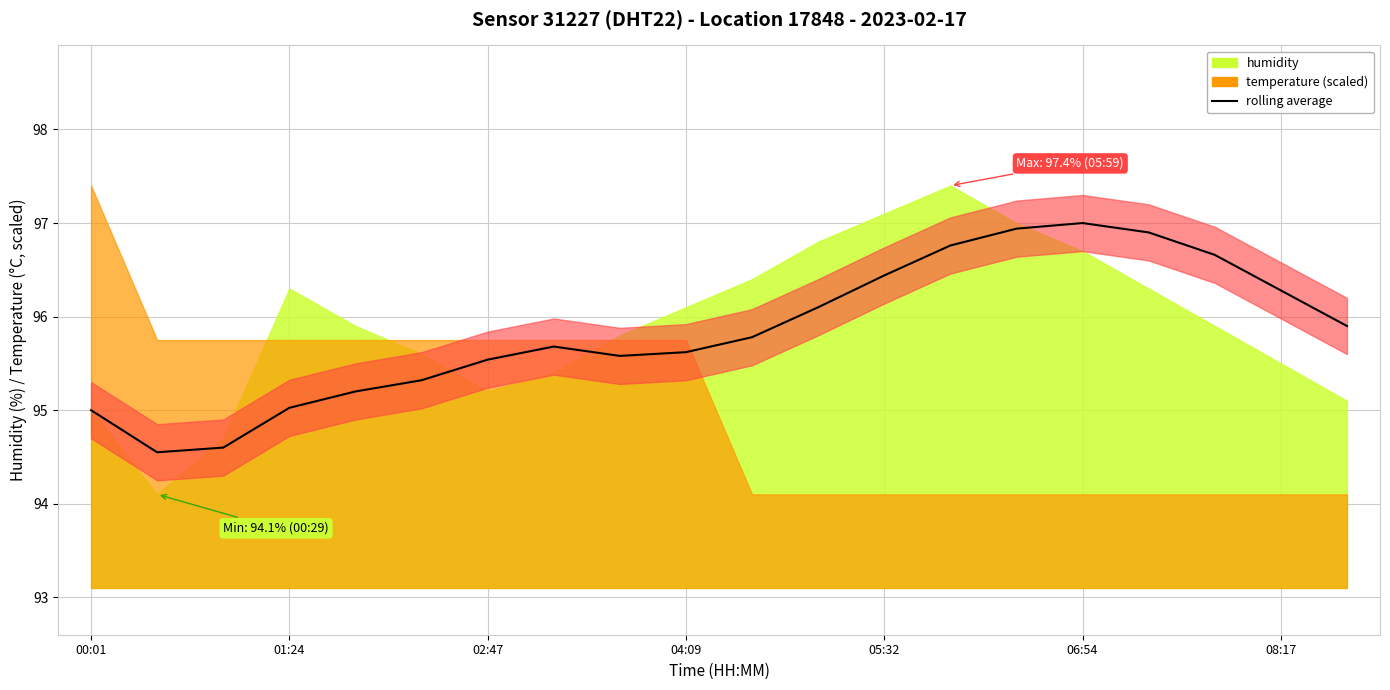

Reading left to right, extract all data points from this chart.

95.0	94.5	94.6	95.0	95.2	95.3	95.5	95.7	95.6	95.6	95.8	96.1	96.4	96.8	96.9	97.0	96.9	96.7	96.3	95.9